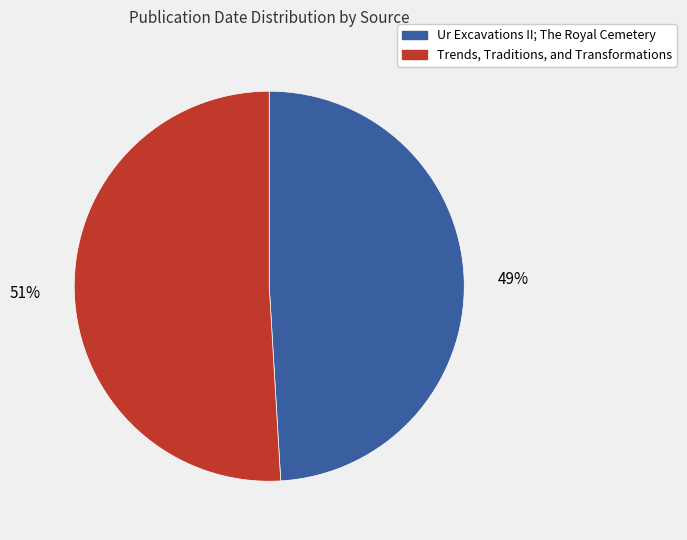

Do Trends, Traditions, and Transformations and Ur Excavations II; The Royal Cemetery together represent more than half of the pie?

Yes